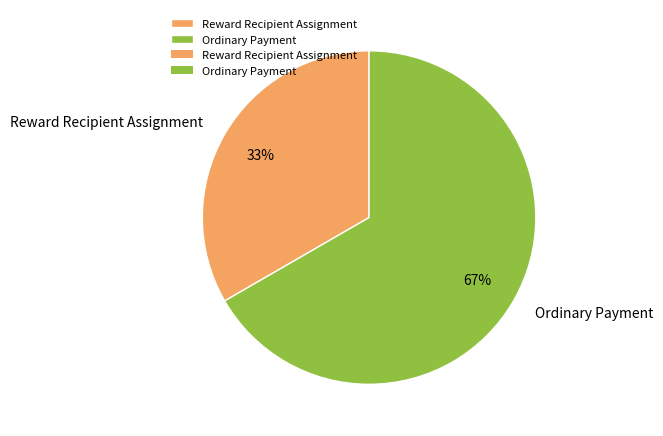

To the nearest percent, what is the combined percentage of Ordinary Payment and Reward Recipient Assignment?

100%